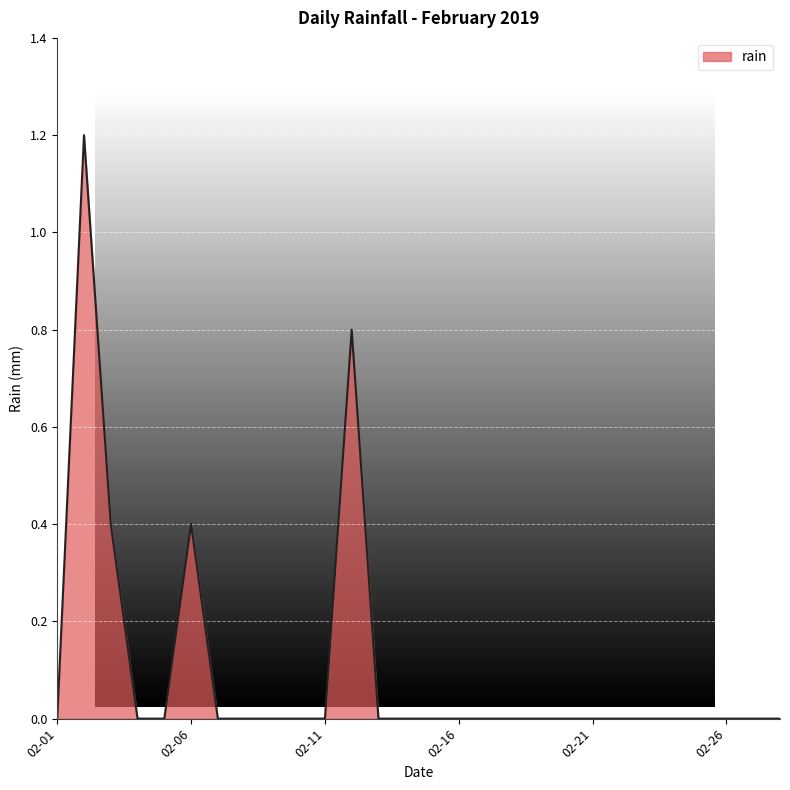

What is the maximum value shown in the chart?

1.2